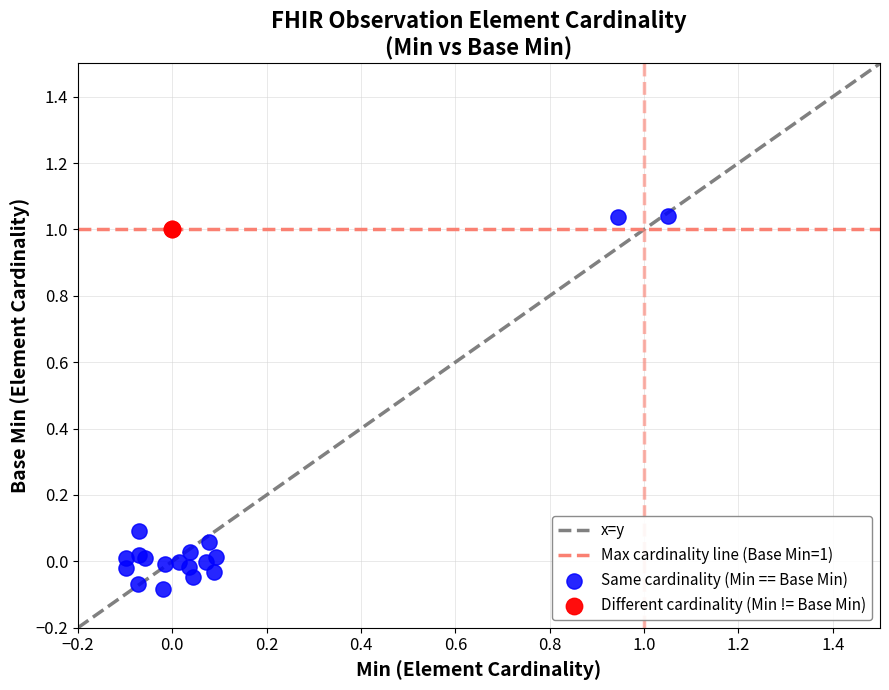

Which series reaches the maximum Y coordinate?

Same cardinality (Min == Base Min)